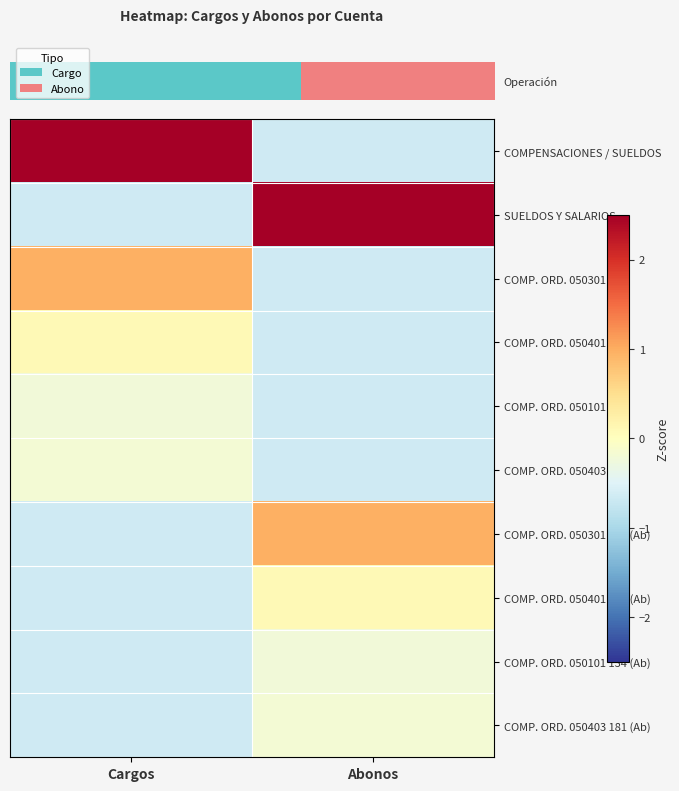

At how many categories does at least one series exceed 2?

2